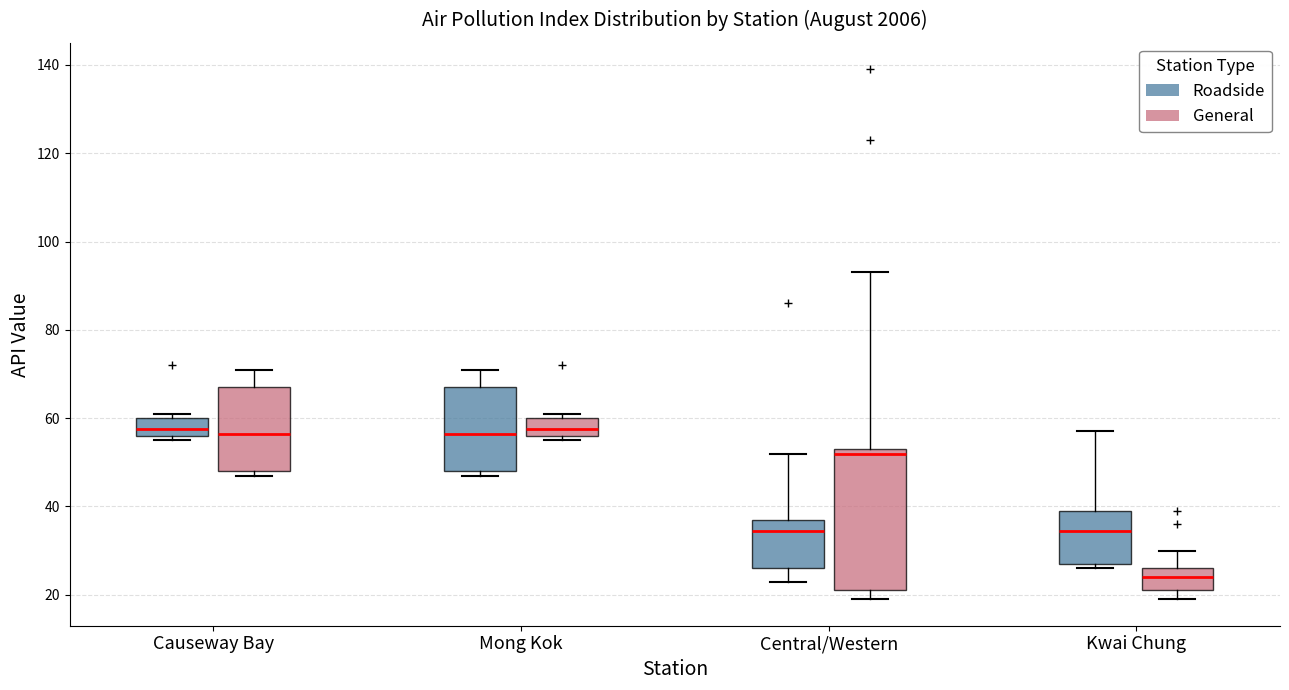

Reading left to right, read every box against the y-axis: the position of its median line, the range the box covers, and the ends of its whiskers. The values are not printed on the chart, so give them approximately, as read against the axis.

Causeway Bay (Roadside): median 58, box 56 to 60, whiskers 56 (just below the box's lower edge) to 62
Causeway Bay (General): median 56, box 48 to 68, whiskers 48 (just below the box's lower edge) to 72
Mong Kok (Roadside): median 56, box 48 to 68, whiskers 48 (just below the box's lower edge) to 72
Mong Kok (General): median 58, box 56 to 60, whiskers 56 (just below the box's lower edge) to 62
Central/Western (Roadside): median 34, box 26 to 38, whiskers 24 to 52
Central/Western (General): median 52, box 22 to 54, whiskers 20 to 94
Kwai Chung (Roadside): median 34, box 28 to 40, whiskers 26 to 58
Kwai Chung (General): median 24, box 22 to 26, whiskers 20 to 30